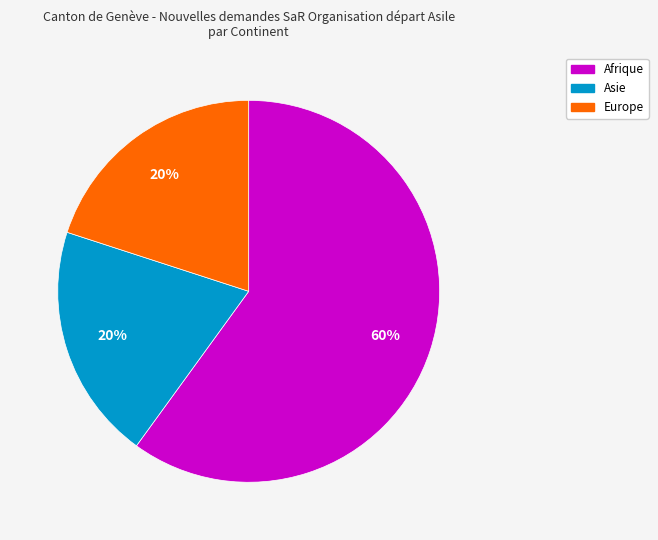

To the nearest percent, what is the difference between the largest and smallest slice percentages?

40%